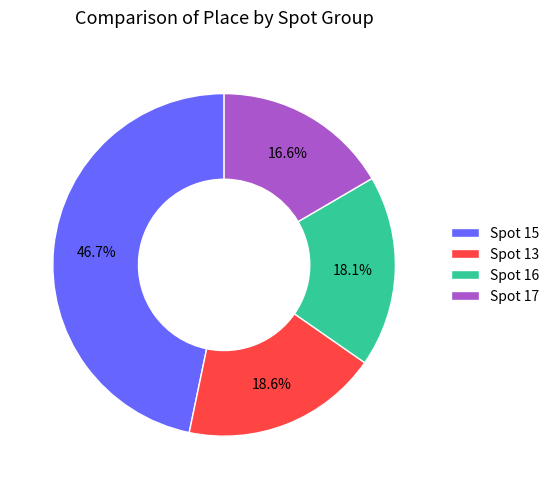

Does Spot 16 represent more than half of the total?

No